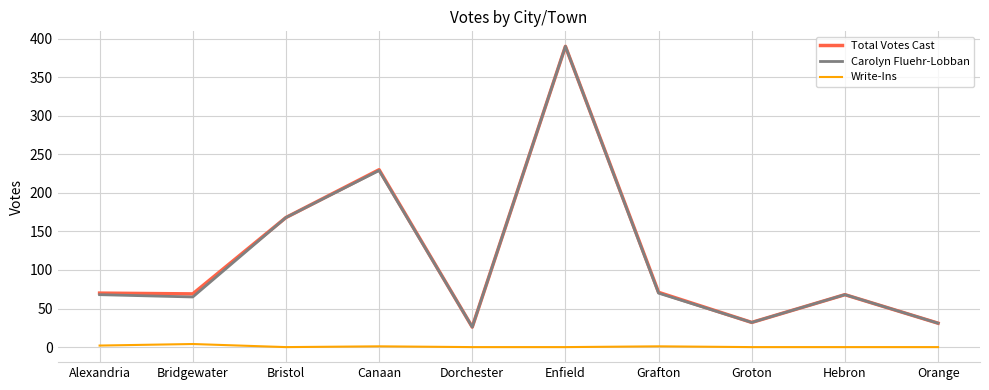

True or false: Write-Ins and Carolyn Fluehr-Lobban cross at least once.

False